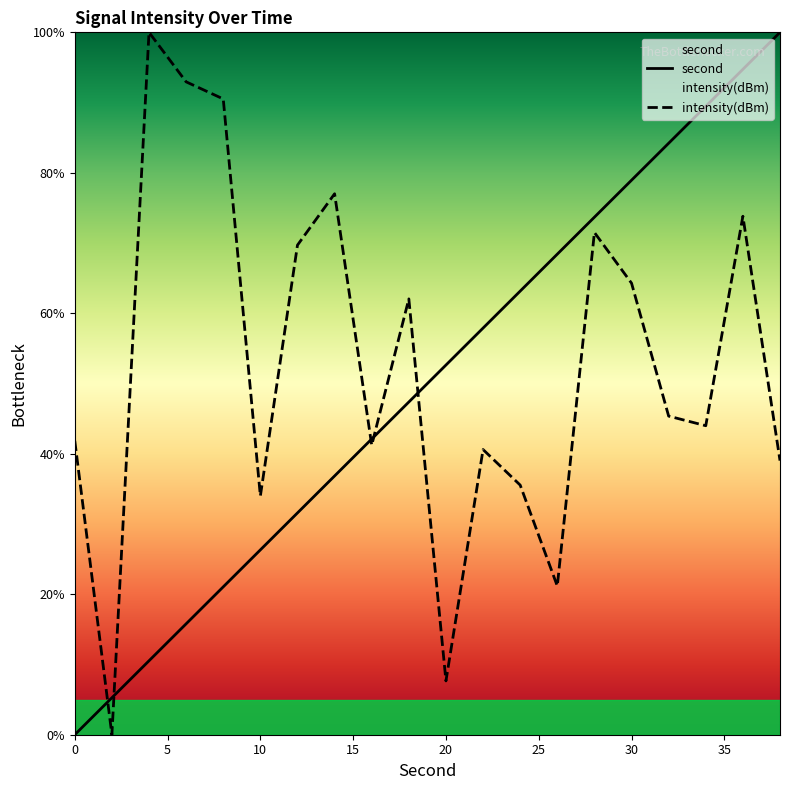

How many distinct data groups are displayed?

2